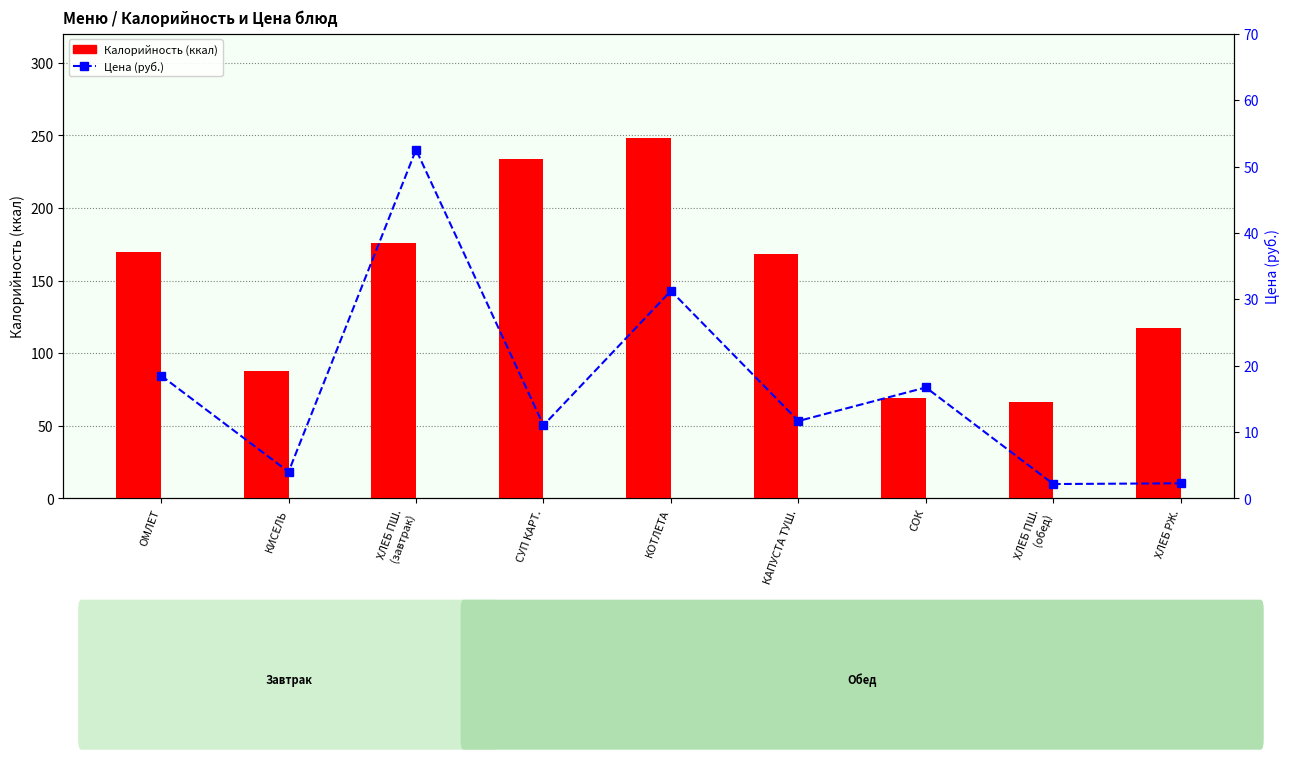

What is the label of the 2nd bar from the right?

ХЛЕБ ПШ.
(обед)